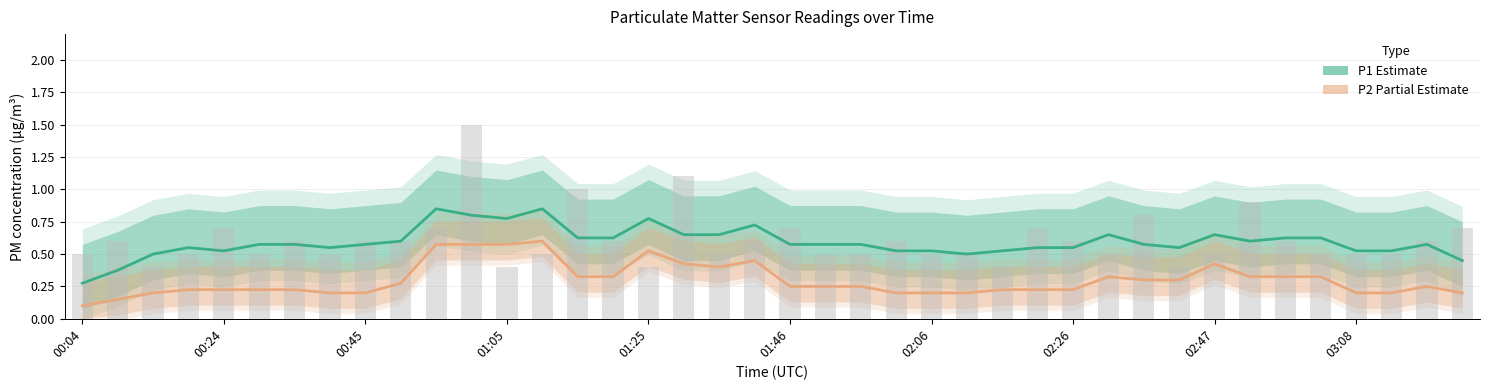

At which category is the sum across all series the highest?

13